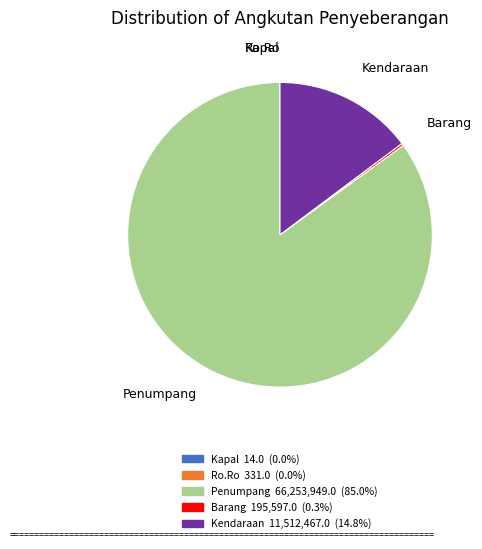

True or false: Penumpang accounts for 98% of the total.

False